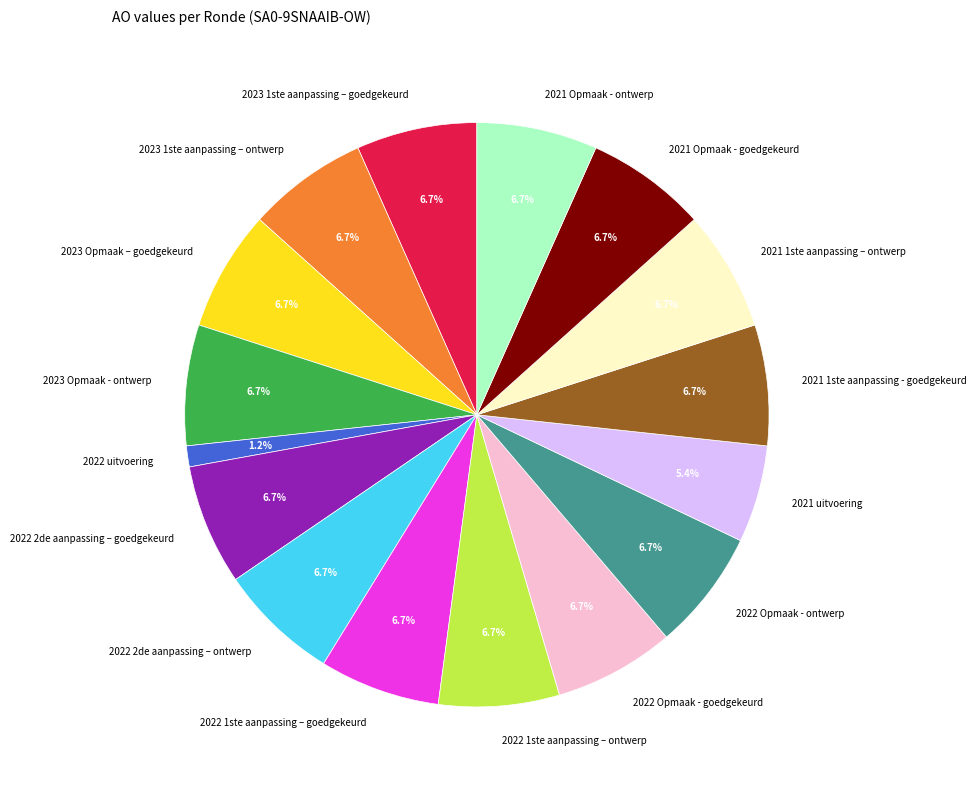

Which slice is the smallest?

2022 uitvoering